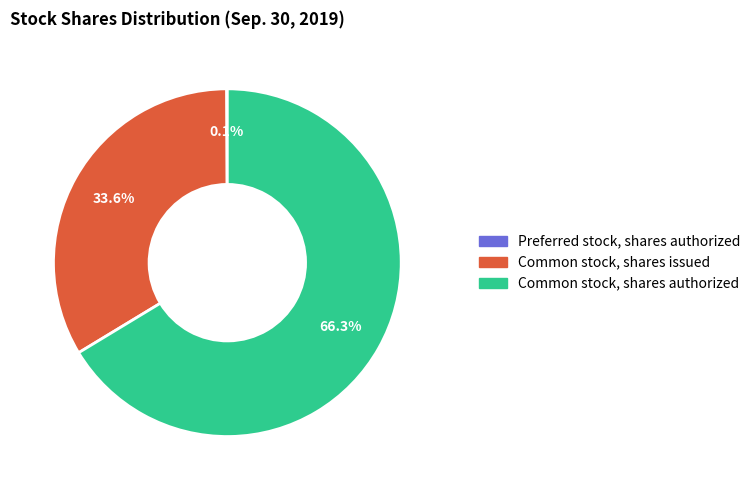

Do Common stock, shares authorized and Common stock, shares issued together represent more than half of the pie?

Yes